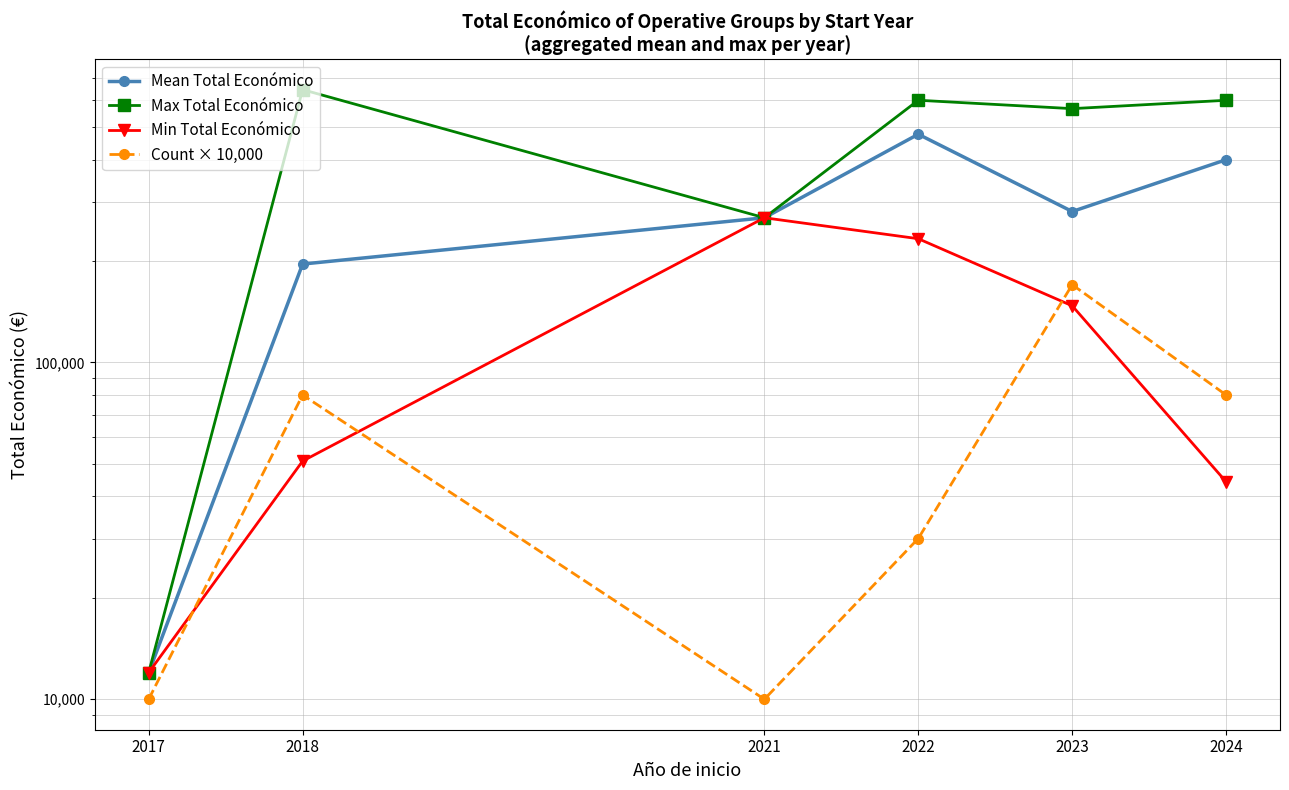

True or false: Count × 10,000 has more than 2 points higher than both neighbors.

False